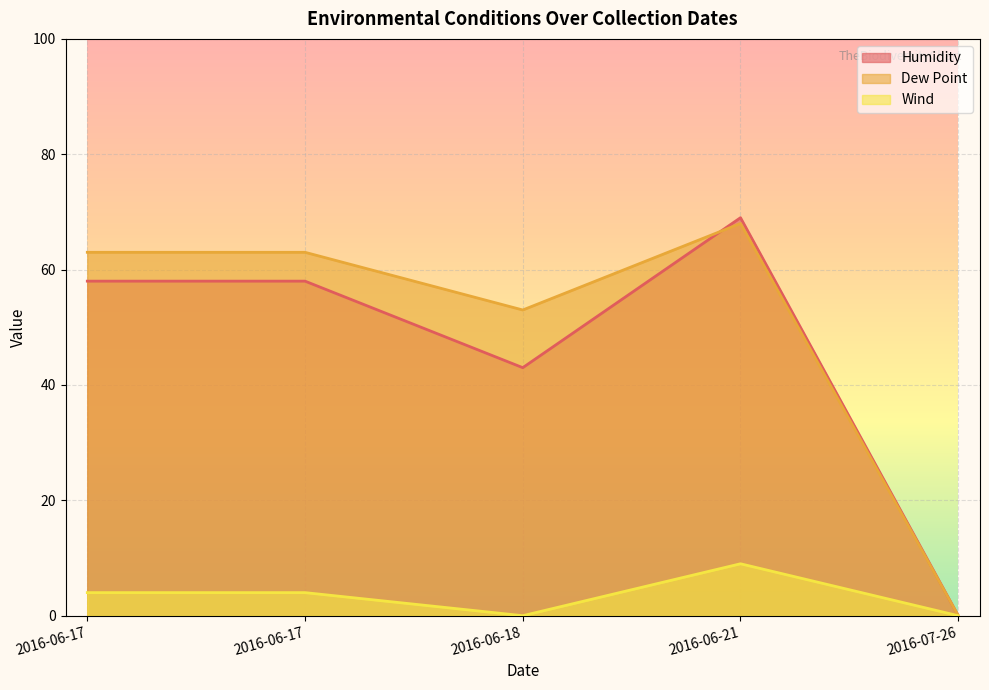

How many data points in Humidity are above 58?

1